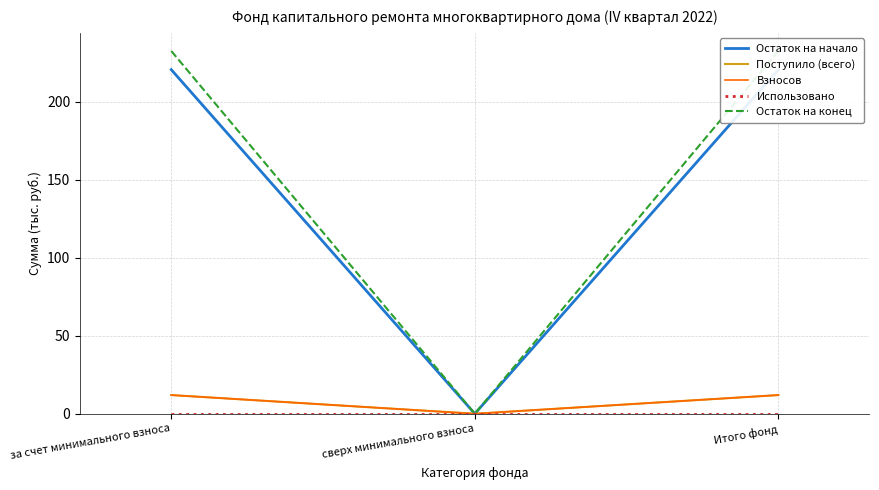

What are all the series names shown in the legend?

Остаток на начало, Поступило (всего), Взносов, Использовано, Остаток на конец